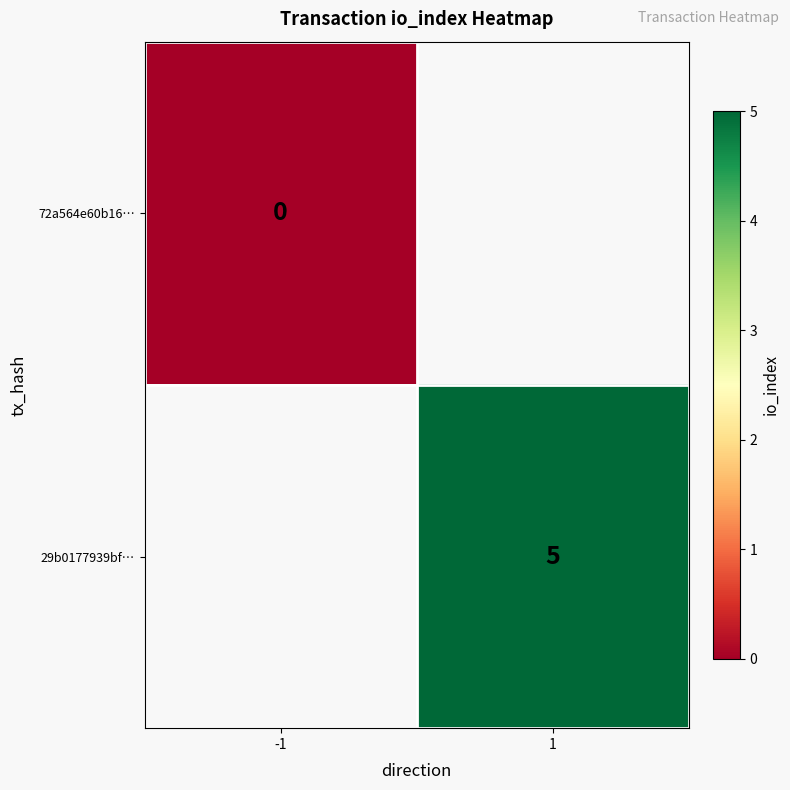

At which category does the chart reach its minimum across all series?

-1